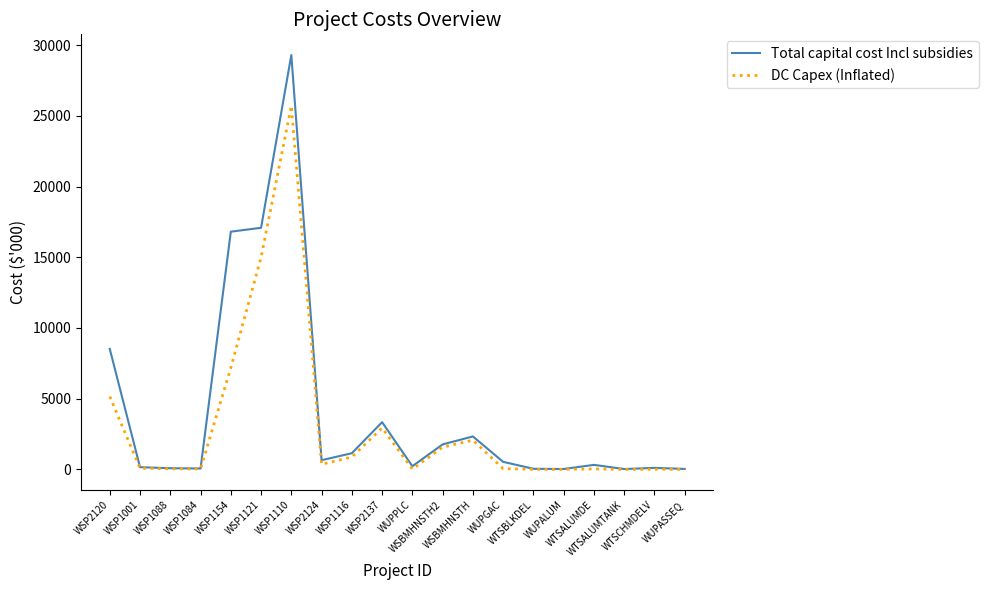

What is the average value of the Total capital cost Incl subsidies series?

4128.2